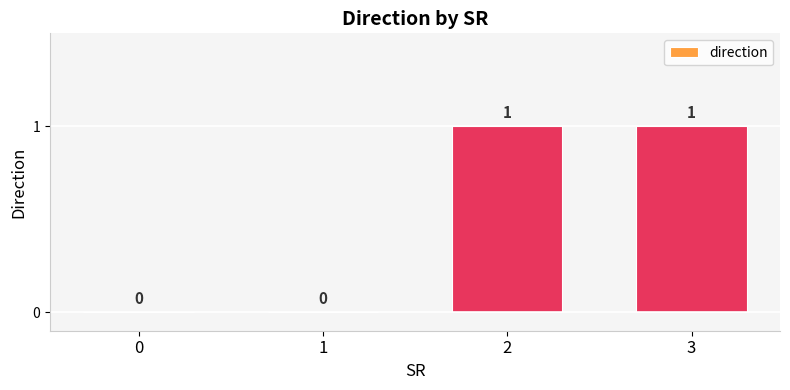

What is the greatest value displayed?

1